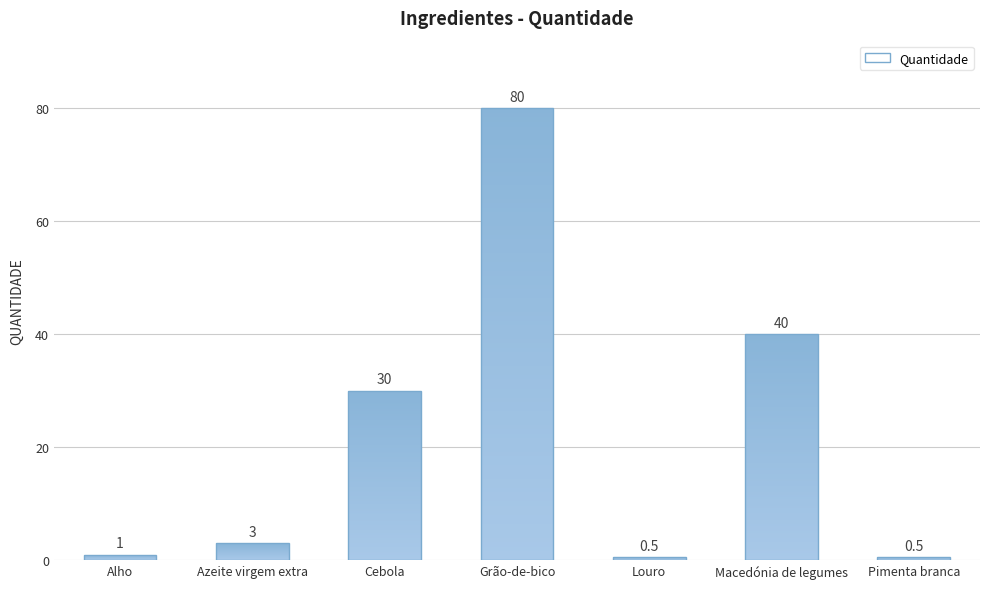

Count the number of data series in this chart.

1